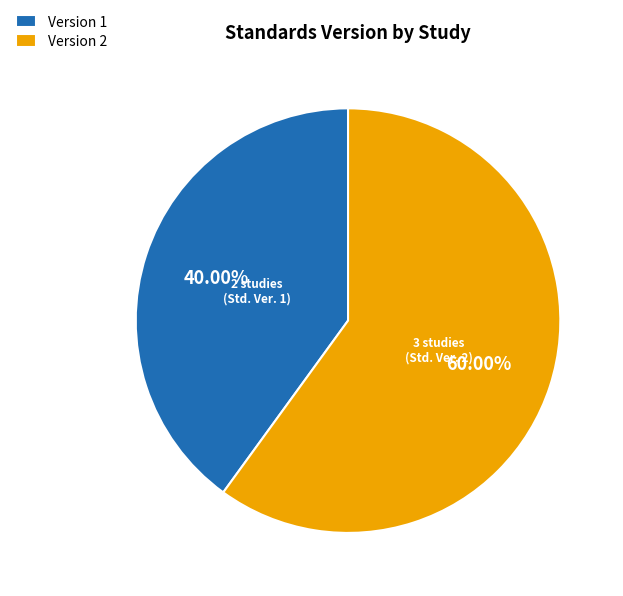

Which slice is the largest?

Version 2